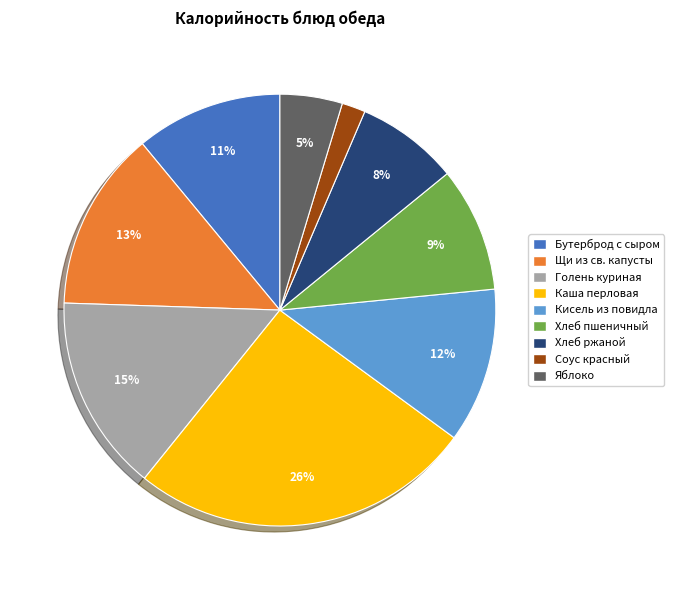

To the nearest percent, what is the average slice percentage?

11%